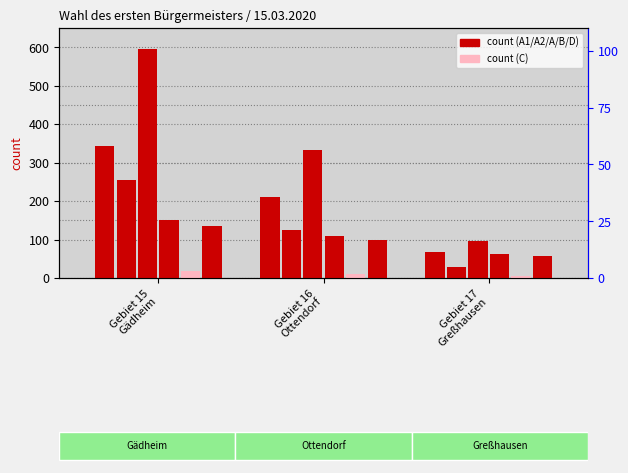

Reading left to right, what are all the values shown in this chart?

A1: Gebiet 15
Gädheim=342	Gebiet 16
Ottendorf=210	Gebiet 17
Greßhausen=68
A2: Gebiet 15
Gädheim=254	Gebiet 16
Ottendorf=124	Gebiet 17
Greßhausen=28
A: Gebiet 15
Gädheim=596	Gebiet 16
Ottendorf=334	Gebiet 17
Greßhausen=96
B: Gebiet 15
Gädheim=151	Gebiet 16
Ottendorf=109	Gebiet 17
Greßhausen=62
C: Gebiet 15
Gädheim=17	Gebiet 16
Ottendorf=11	Gebiet 17
Greßhausen=6
D: Gebiet 15
Gädheim=134	Gebiet 16
Ottendorf=98	Gebiet 17
Greßhausen=56